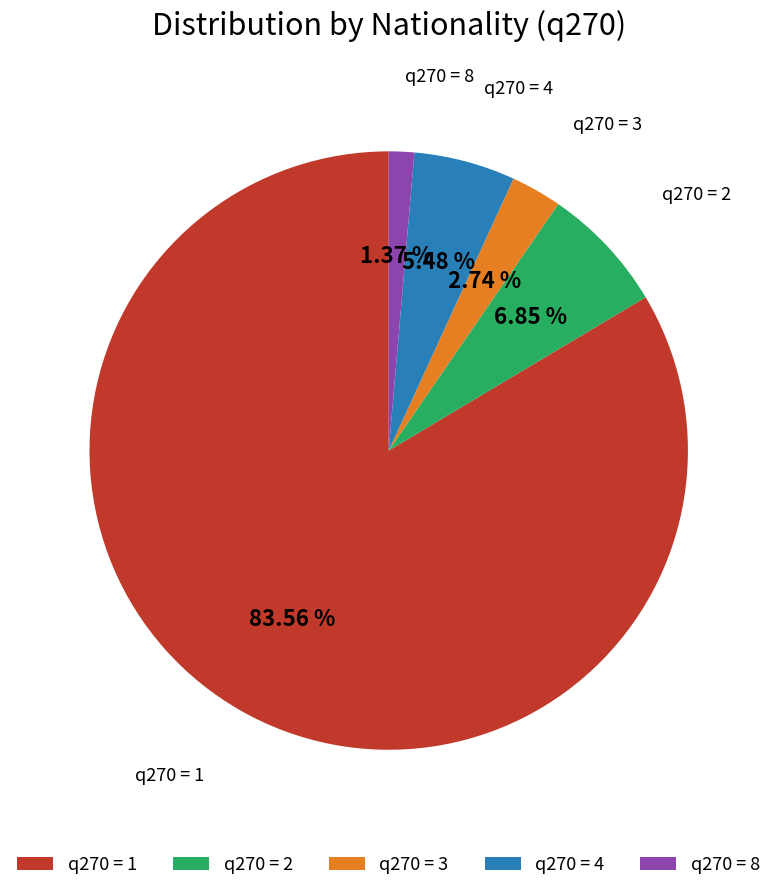

Rank the categories by value from highest to lowest.

q270 = 1, q270 = 2, q270 = 4, q270 = 3, q270 = 8